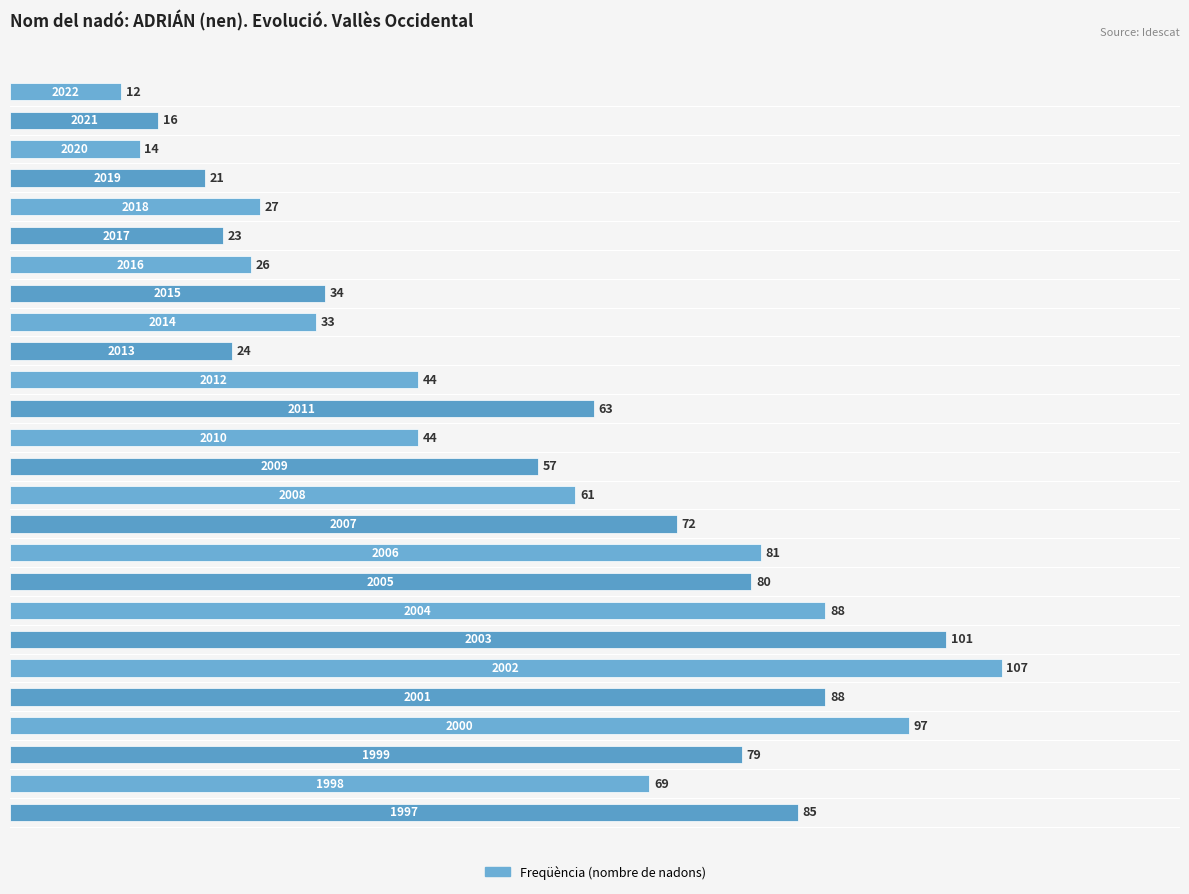

How many series are shown in this chart?

1